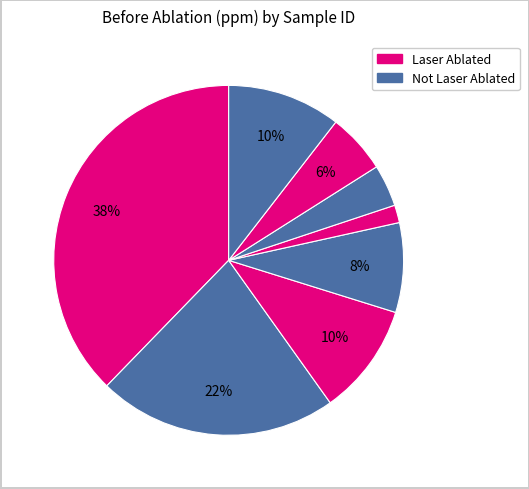

How many segments does this pie chart have?

8